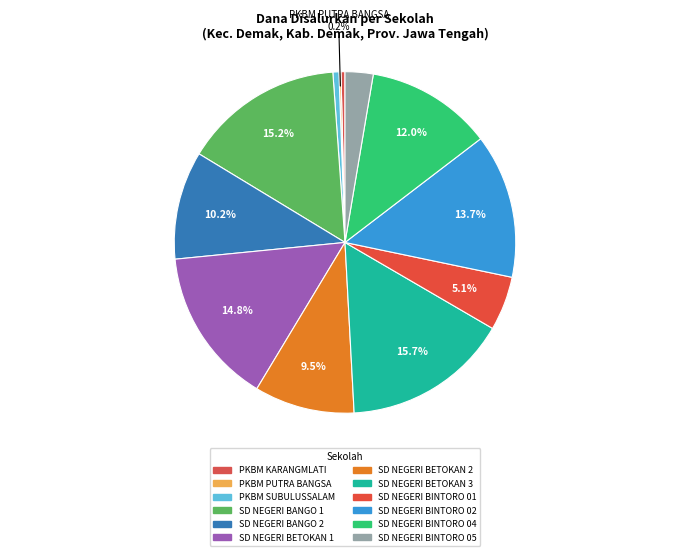

True or false: SD NEGERI BANGO 1 accounts for 15% of the total.

True